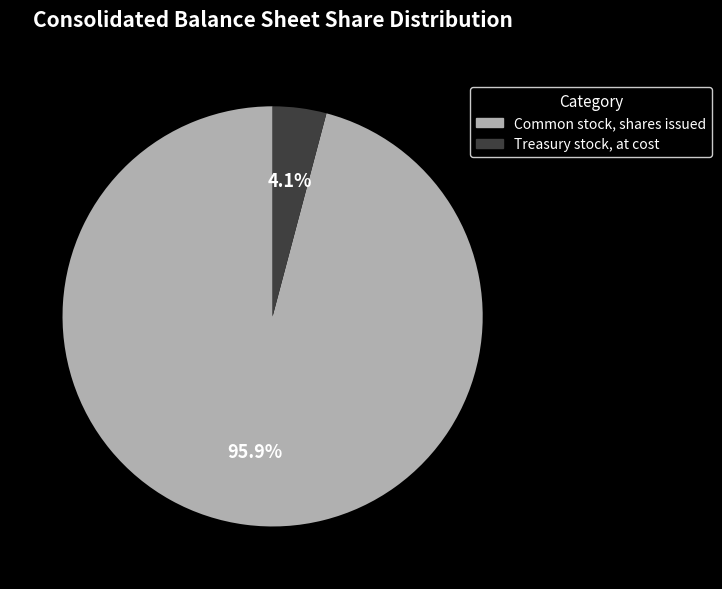

Which has a higher value, Common stock, shares issued or Treasury stock, at cost?

Common stock, shares issued